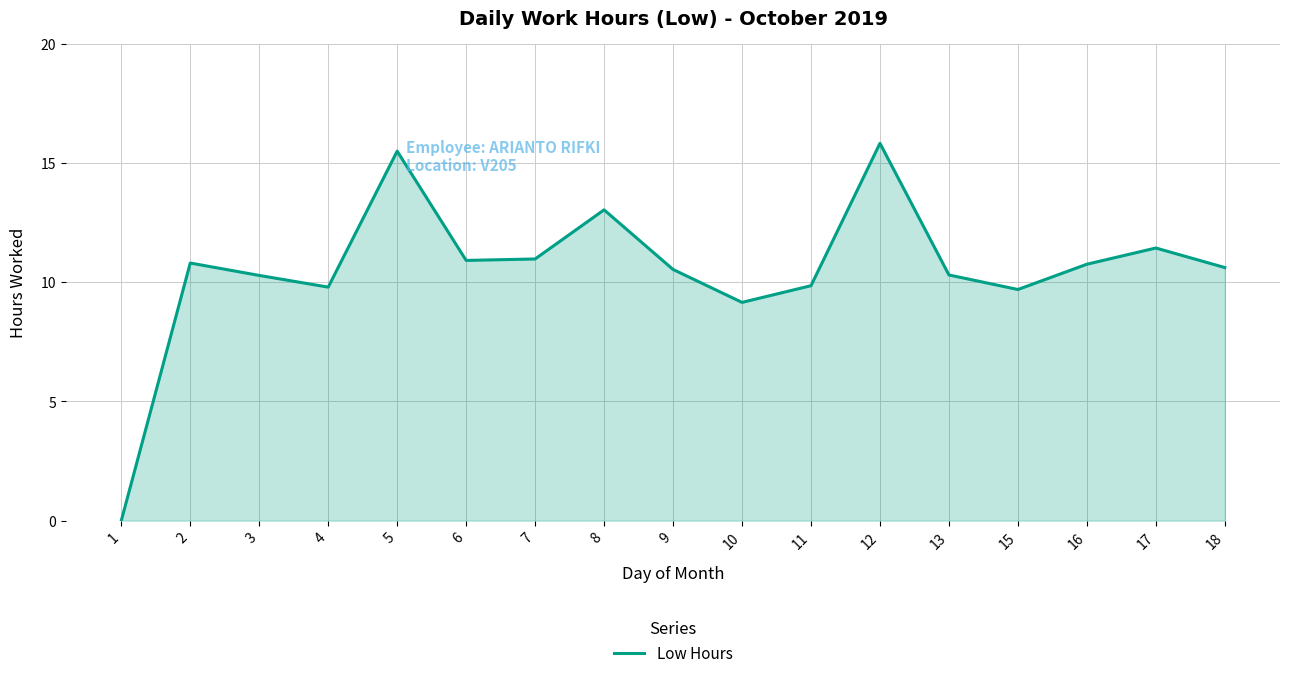

What is the ratio of the value at 16 to the value at 7?

1.0